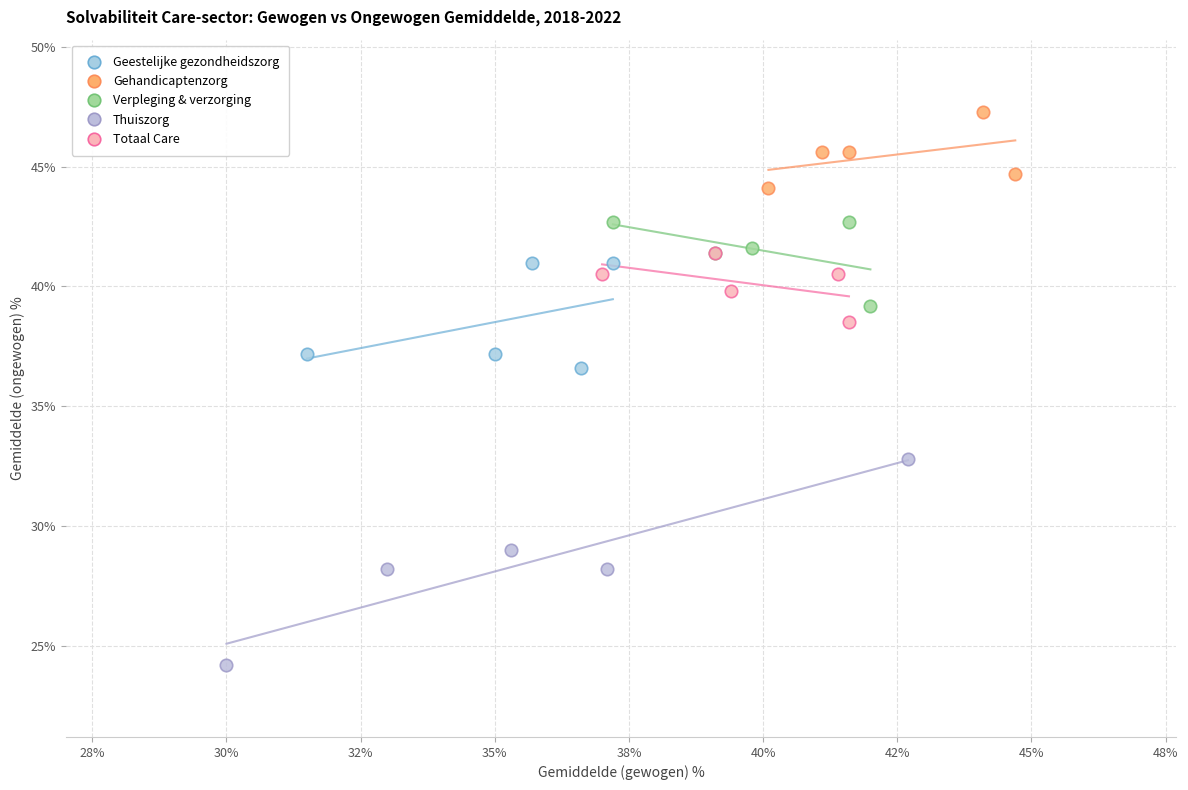

Which series contains the highest Y value?

Gehandicaptenzorg